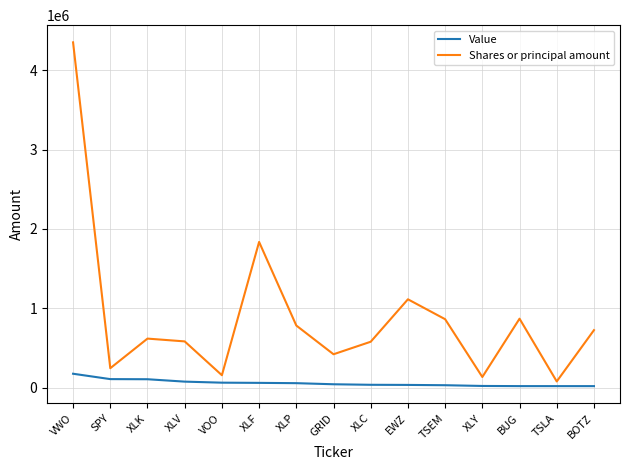

What is the sum of the Value values at XLY and VOO?

87541